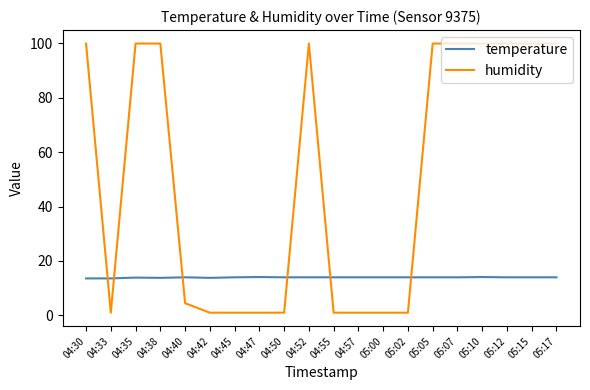

What are all the series names shown in the legend?

temperature, humidity